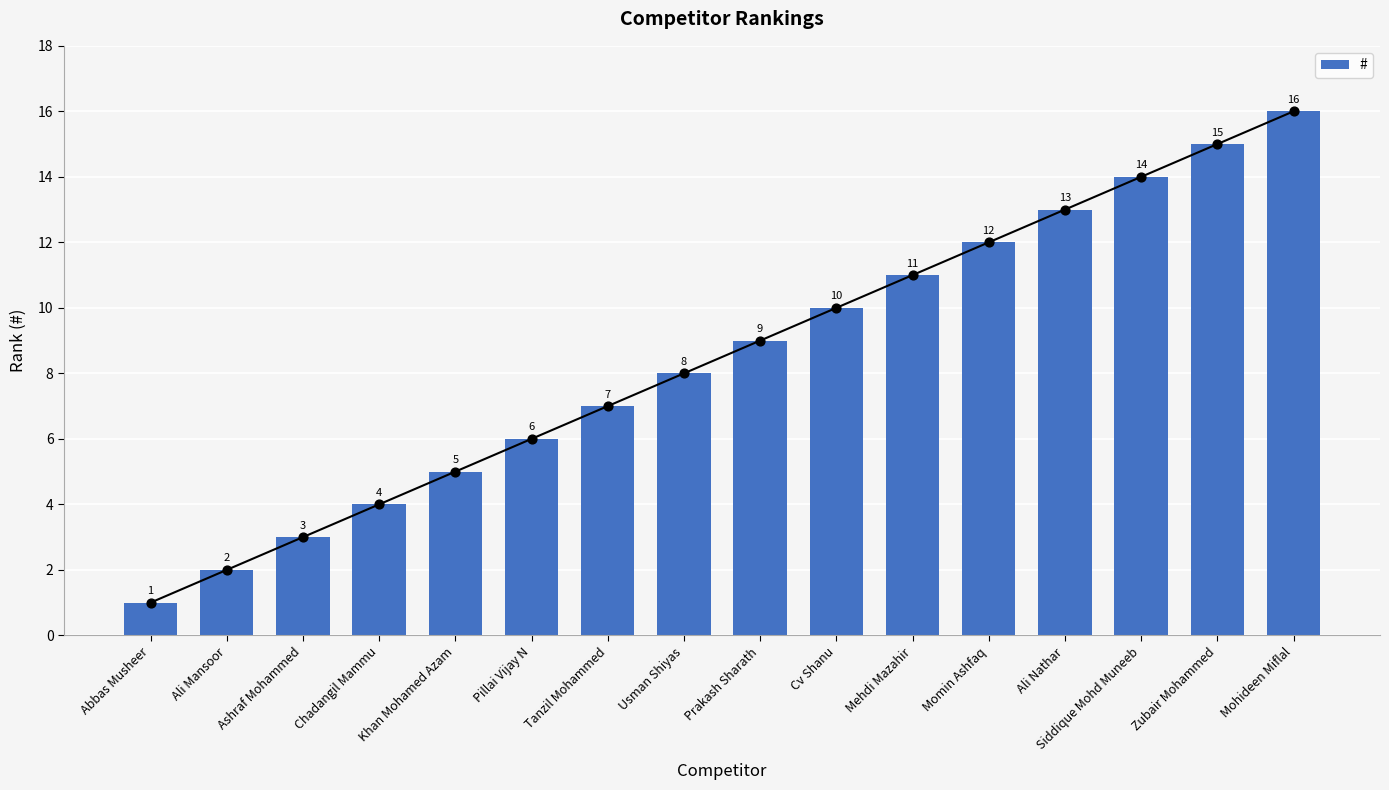

What is the change in value from Khan Mohamed Azam to Momin Ashfaq?

+7